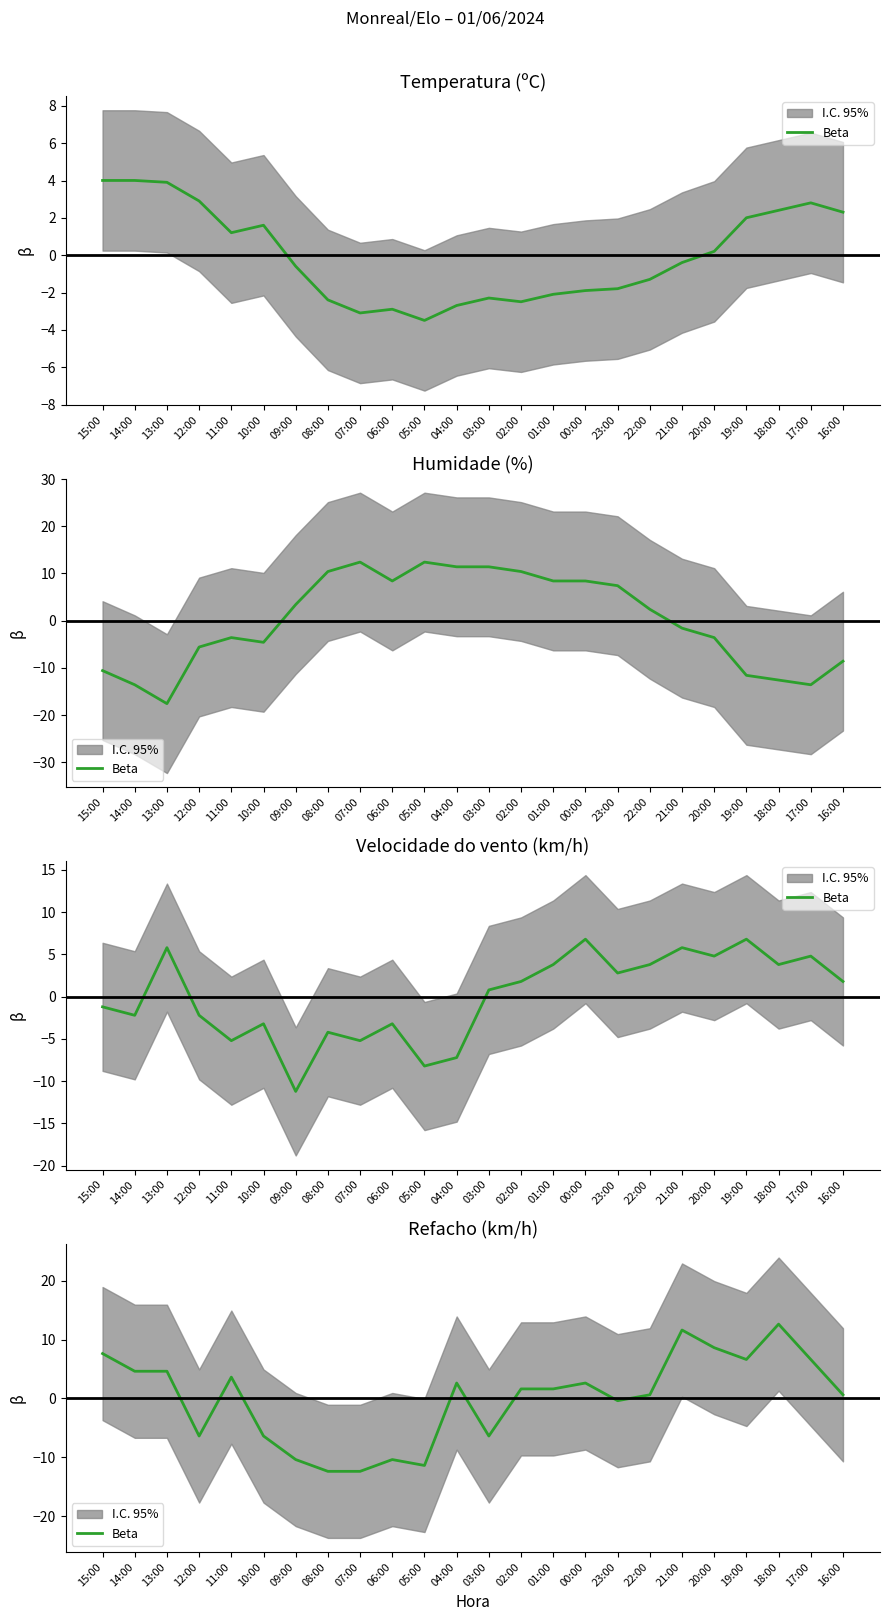

What is the change in value from 08:00 to 00:00?

+15.0